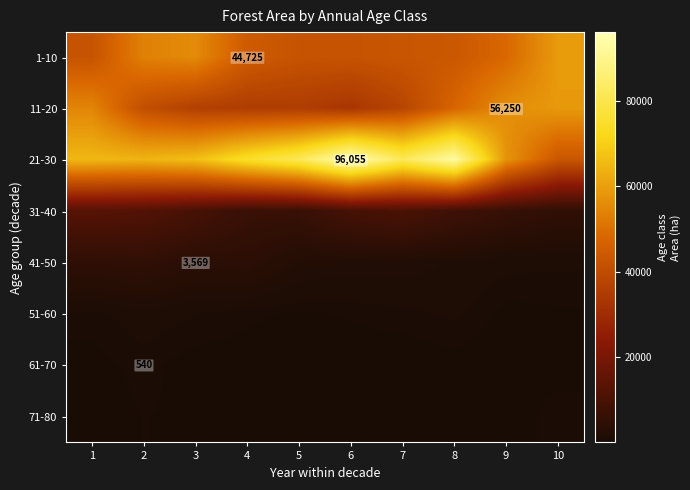

True or false: 61-70 has a value of 185.2 at 5.

False